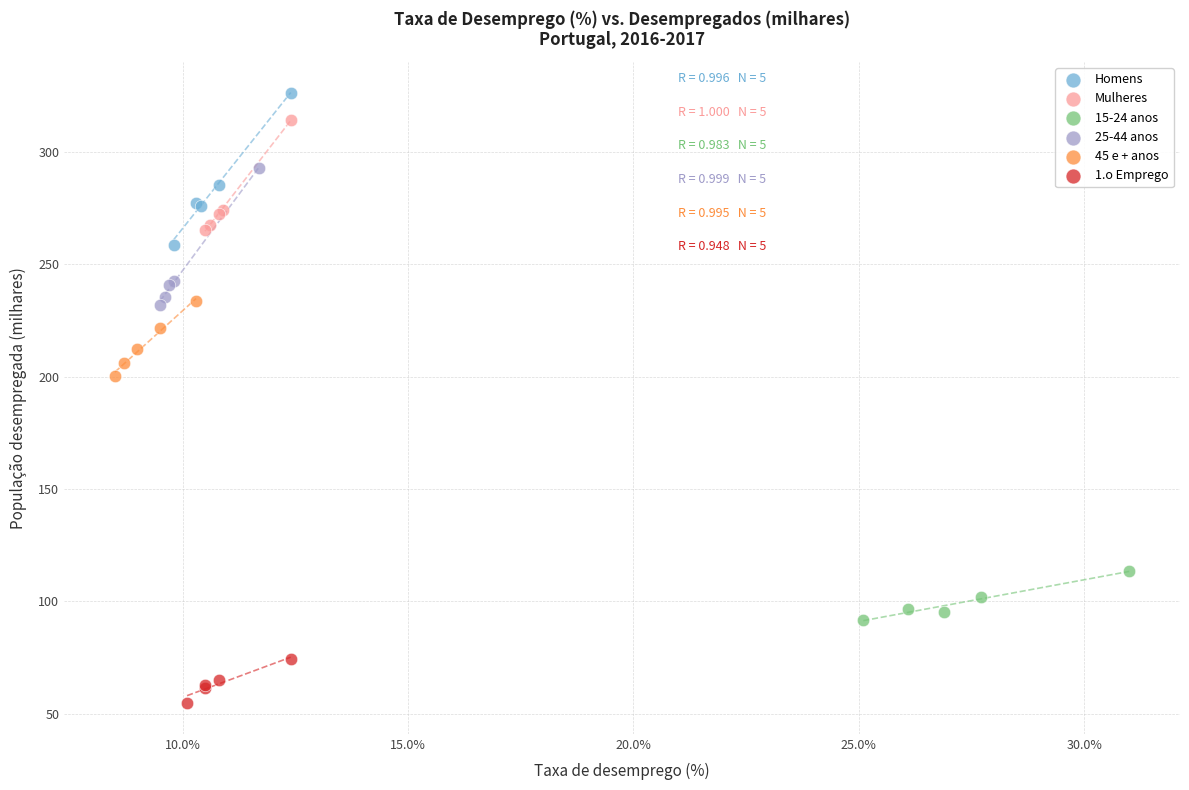

Which series contains the highest Y value?

Homens